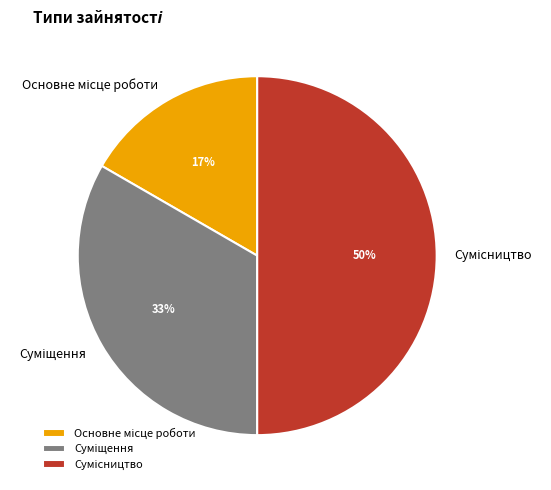

To the nearest percent, what is the average slice percentage?

33%